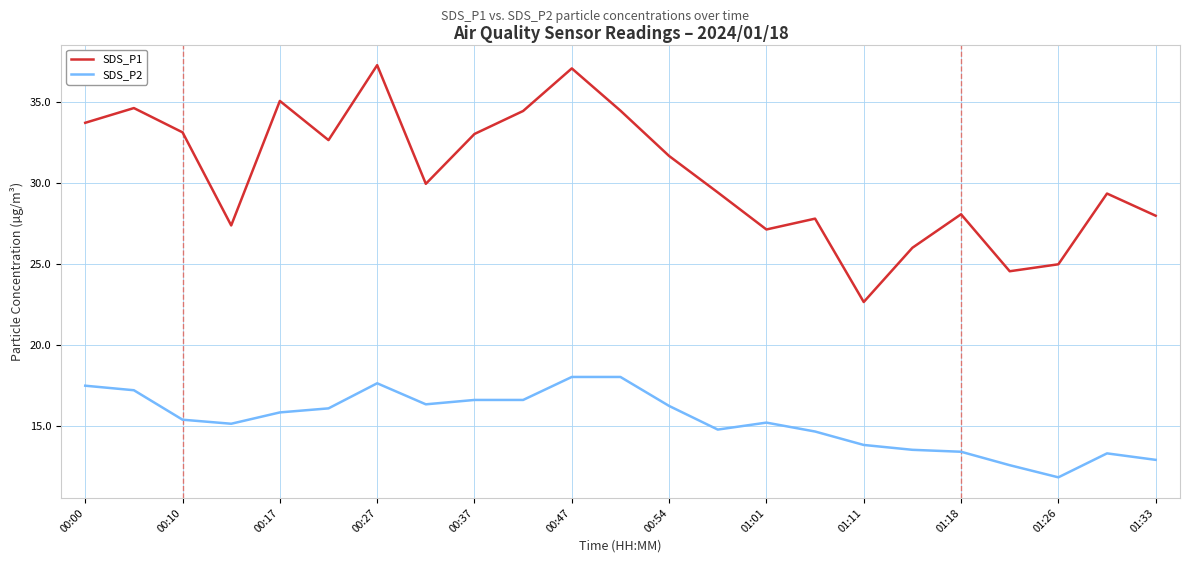

True or false: SDS_P1 and SDS_P2 cross at least once.

False